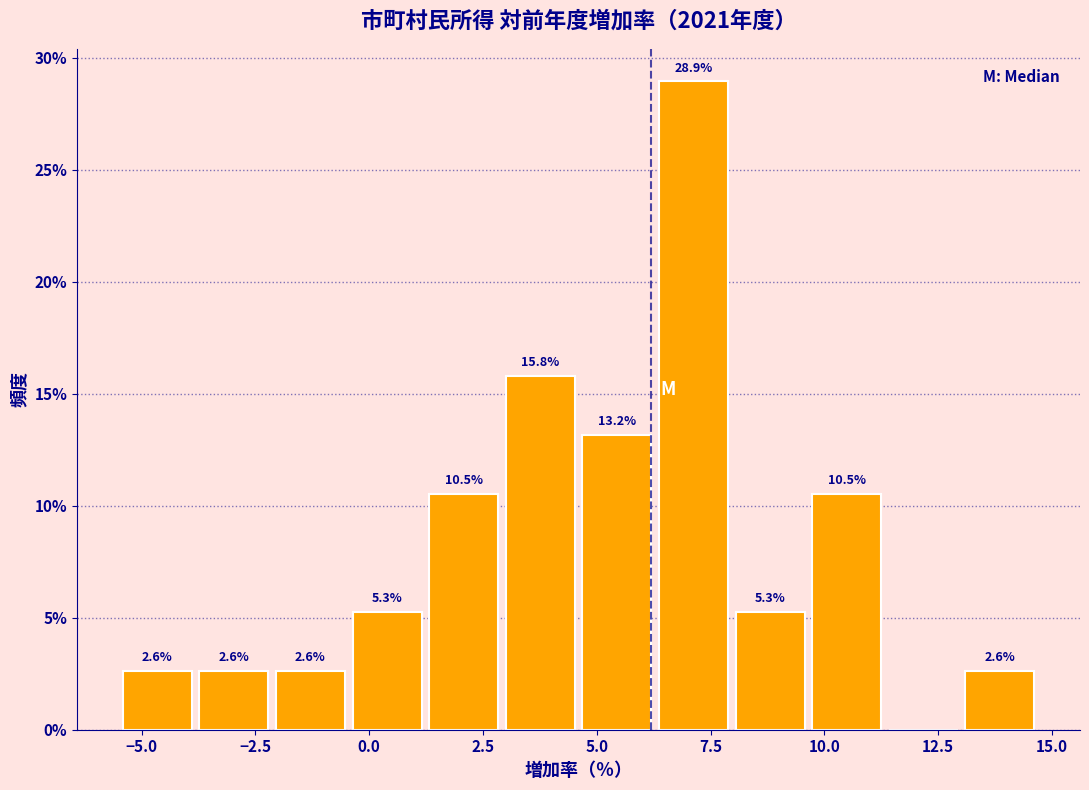

Around what value on the x-axis is the tallest bar? Give the approximate position of its centre, as read against the axis.

7.0